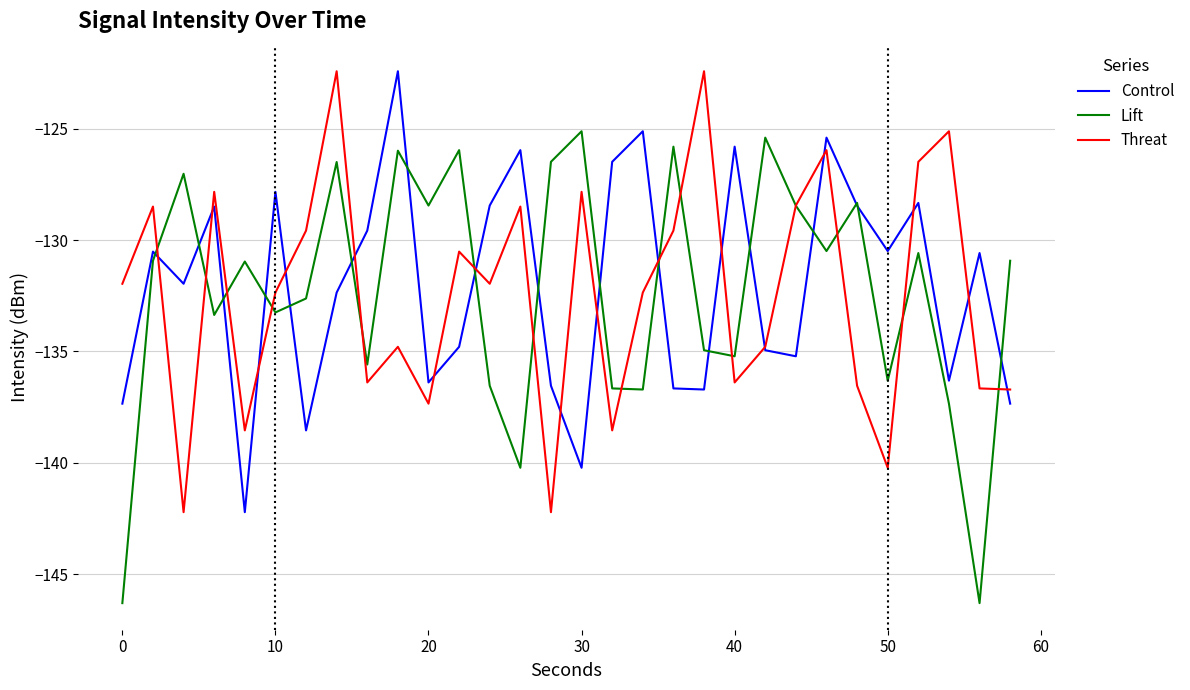

What is the minimum value for Lift?

-146.3